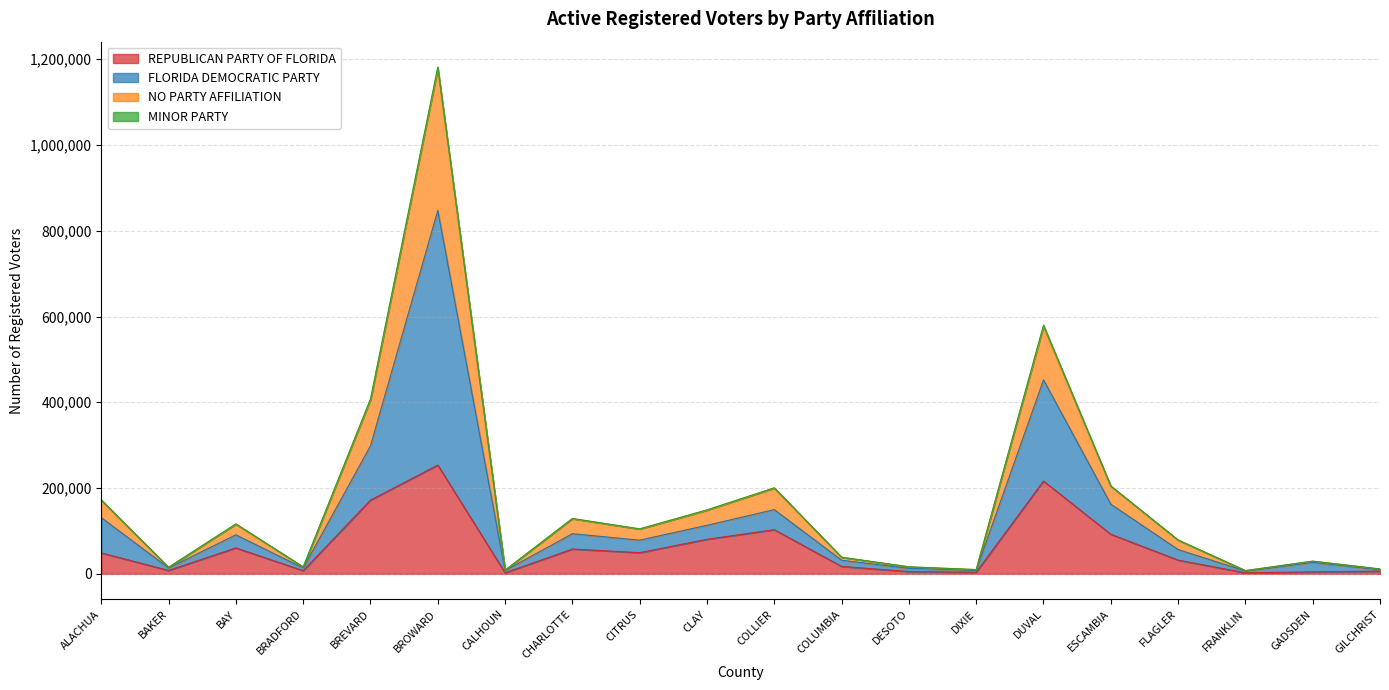

What is the spread (max minus min) of values at COLLIER?

97770